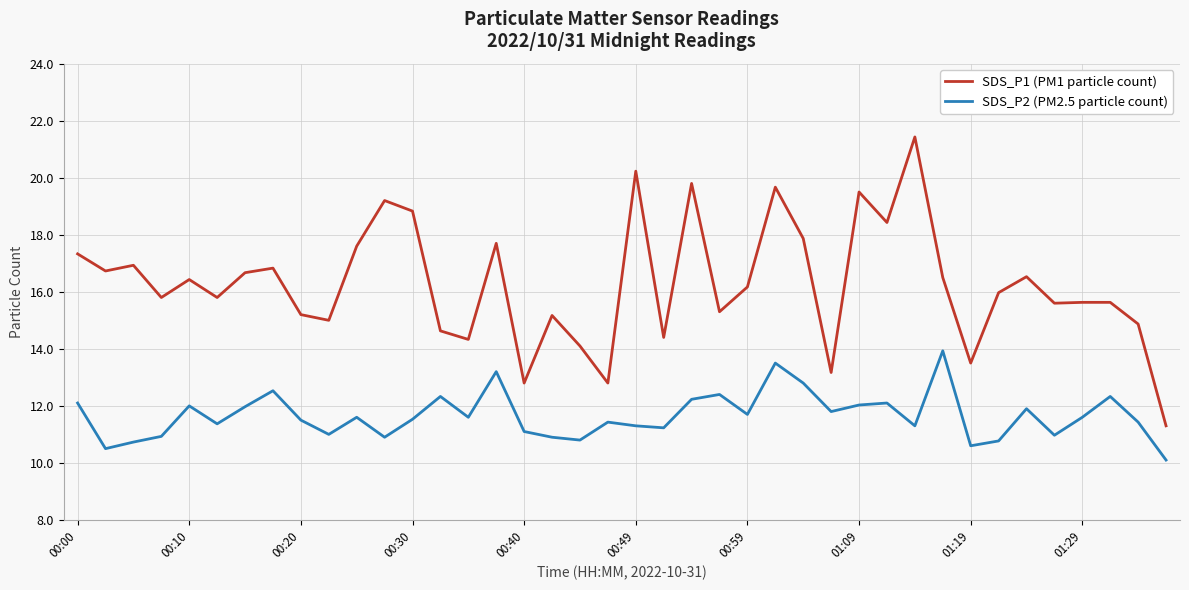

True or false: SDS_P1 (PM1 particle count) and SDS_P2 (PM2.5 particle count) cross at least once.

False